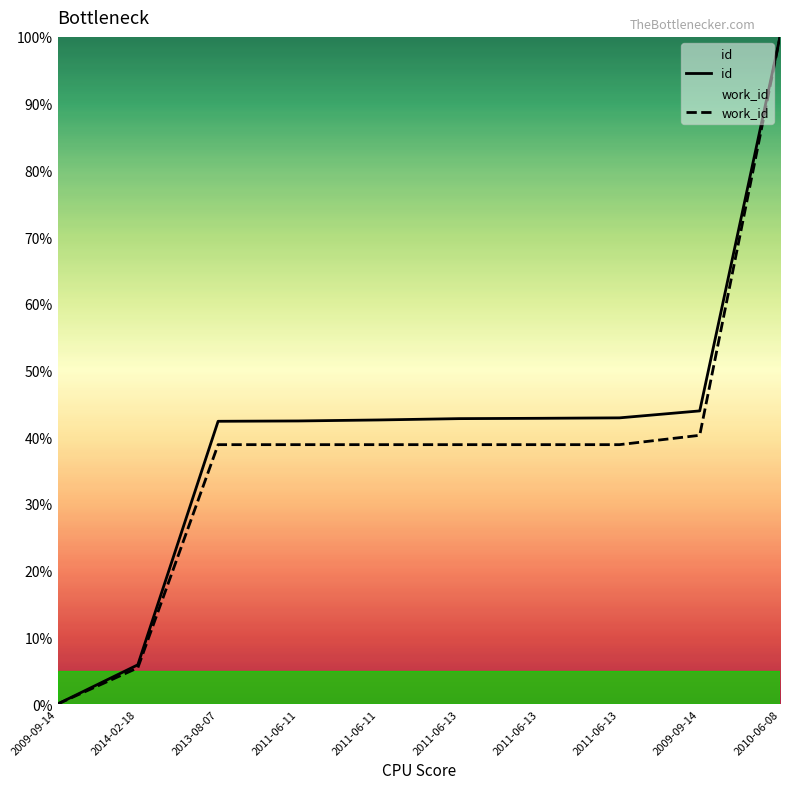

How many positive values does the work_id series have?

9